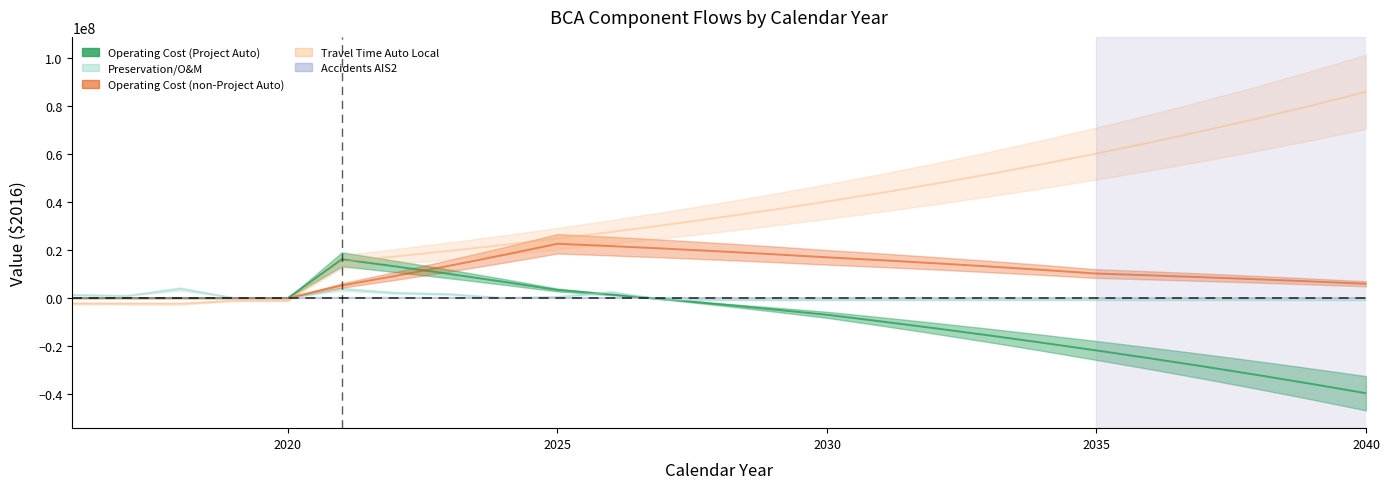

How many lines are shown in the chart?

5